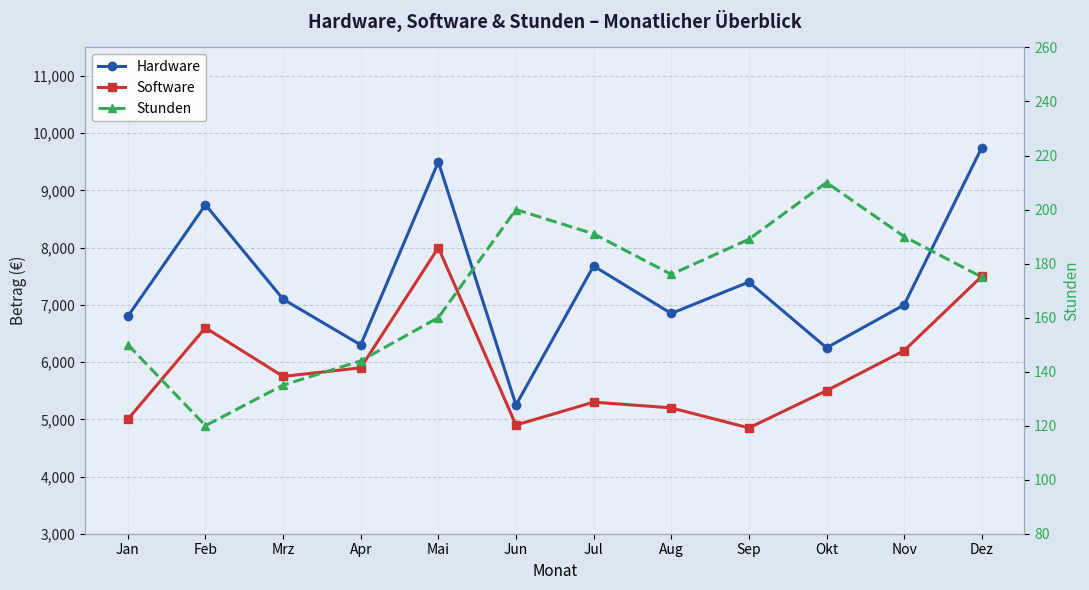

True or false: Stunden and Software intersect in this chart.

False